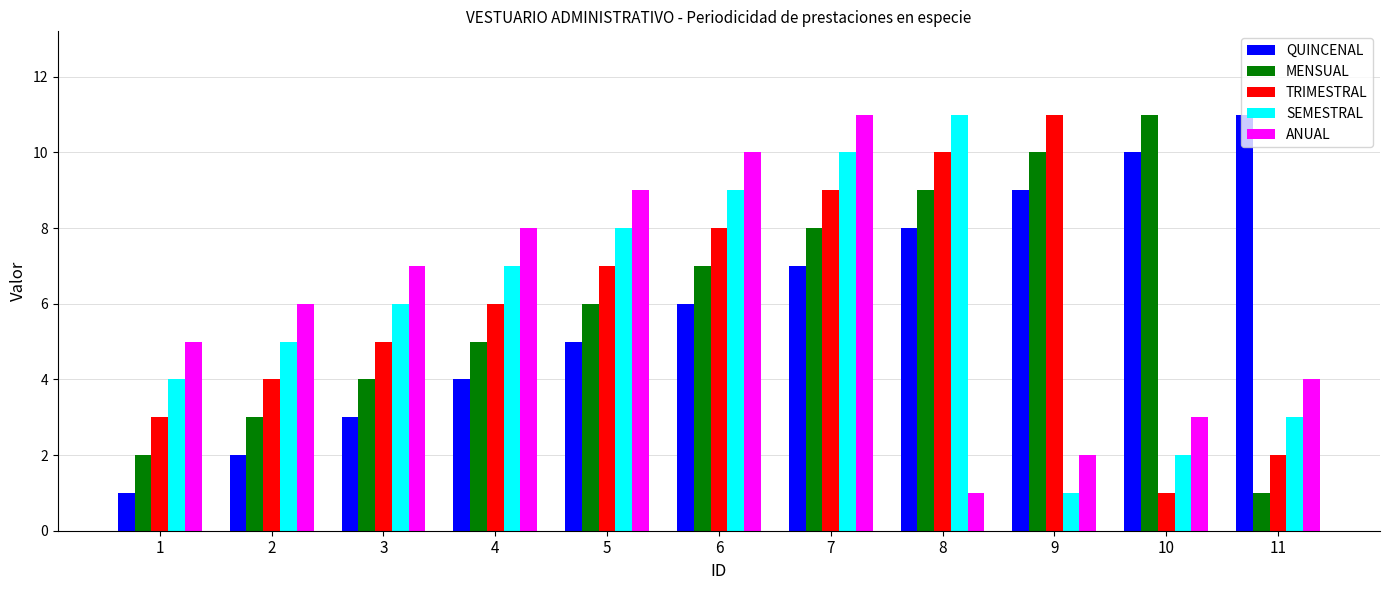

How many data points does each series have?

11